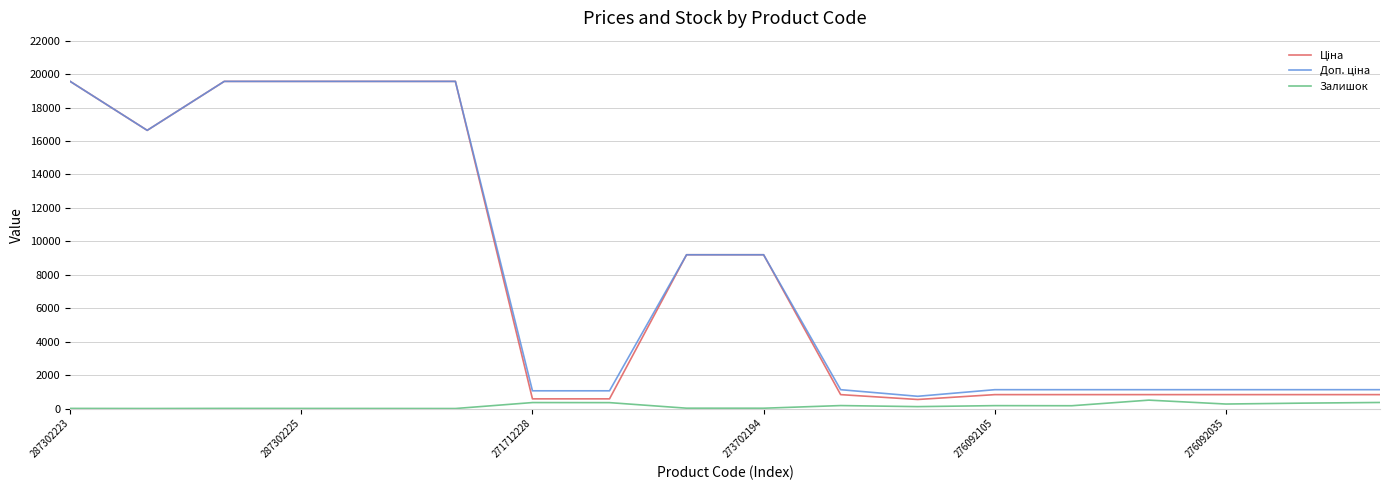

What is the value of the Доп. ціна point at the 4th from the left?

19564.9